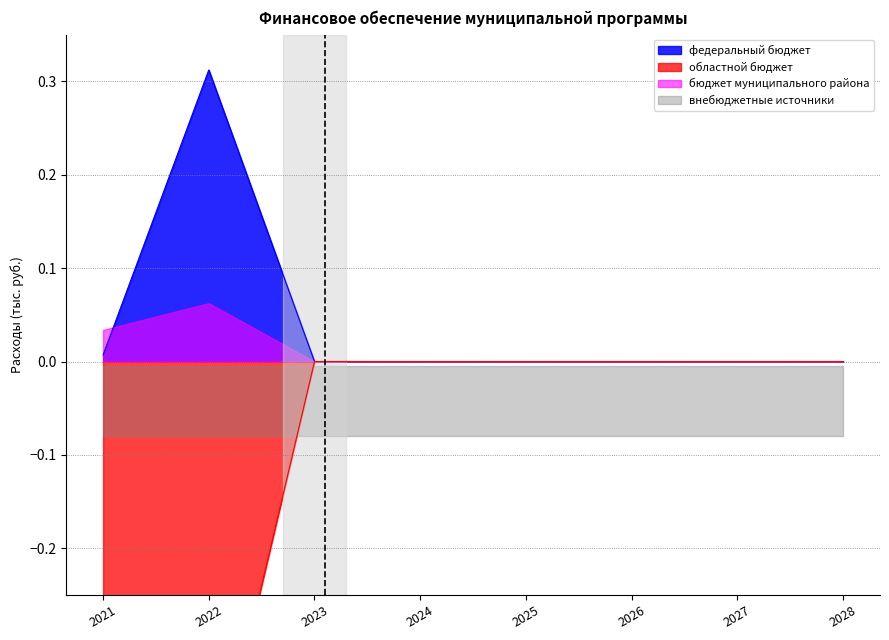

The областной бюджет series shows -0.3 at 2021. True or false?

False